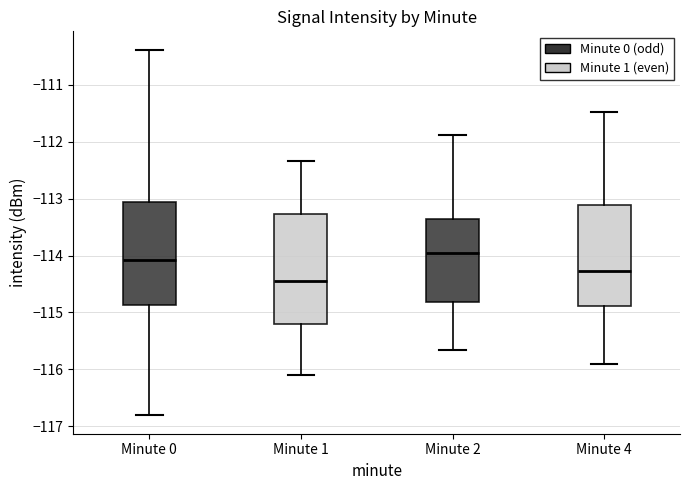

Where does the lower whisker of the box for Minute 0 end on the y-axis? The values are not printed on the chart, so give them approximately, as read against the axis.

-116.8